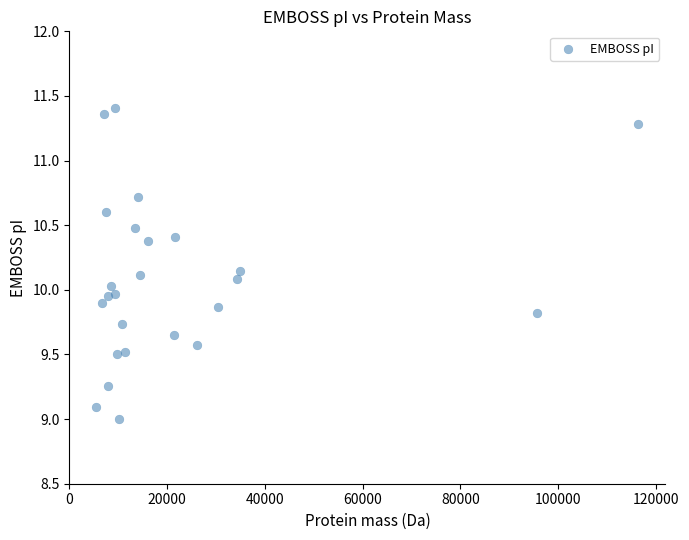

What is the range of X values (max minus min)?

110909.4